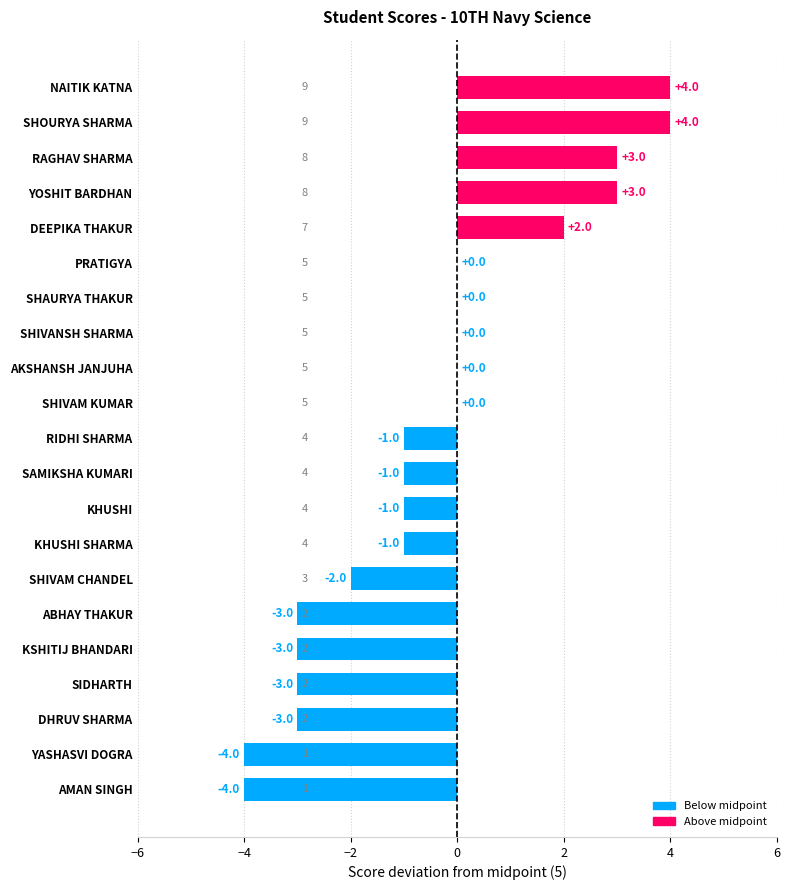

What is the sum of all values?

-10